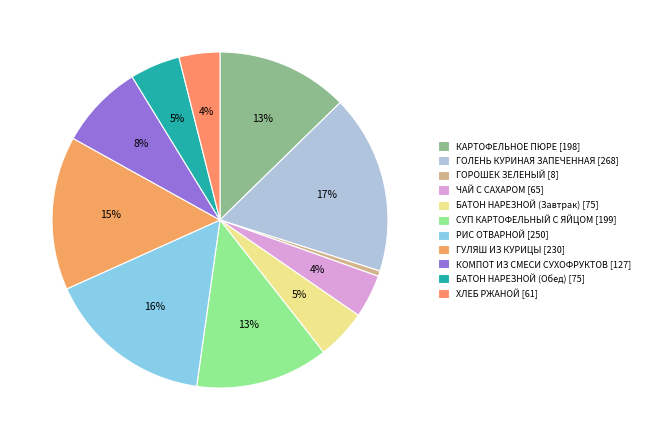

Count the number of slices in the pie.

11